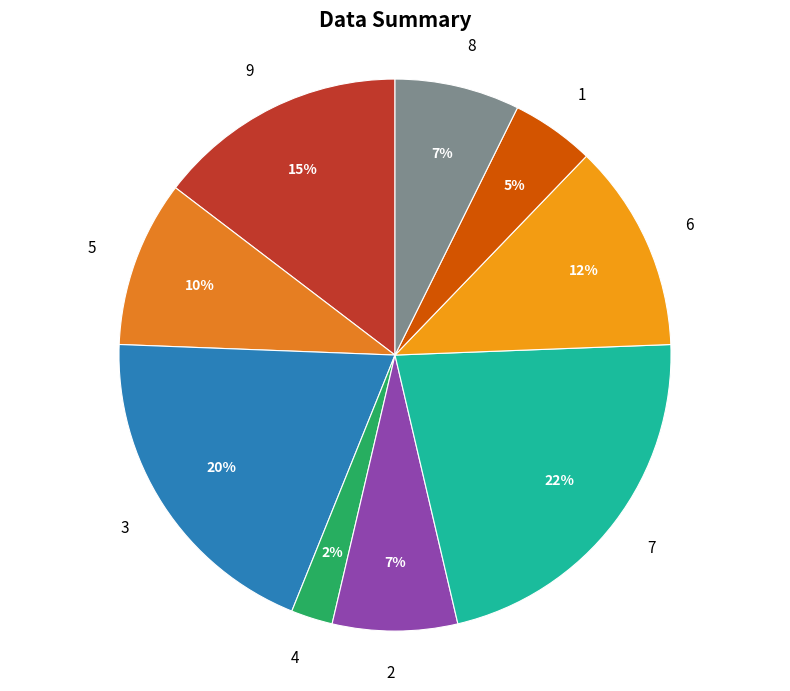

Is it true that 6 is 26% of the pie?

False